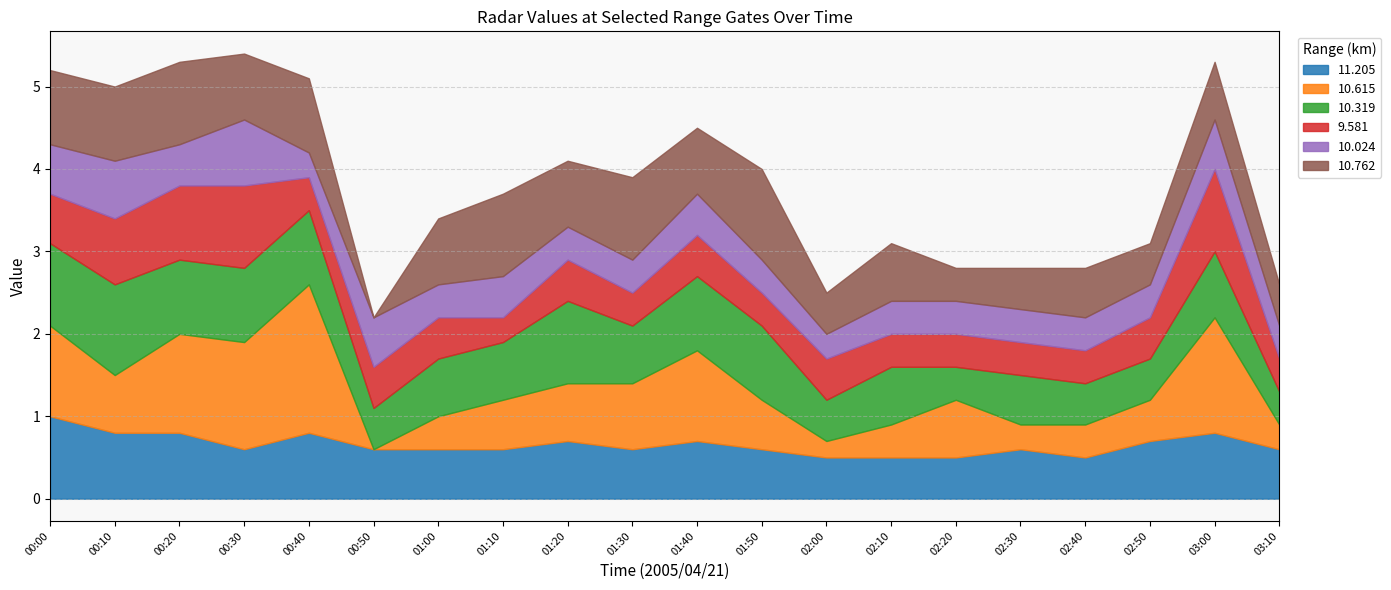

What is the label of the 13th point from the left?

02:00